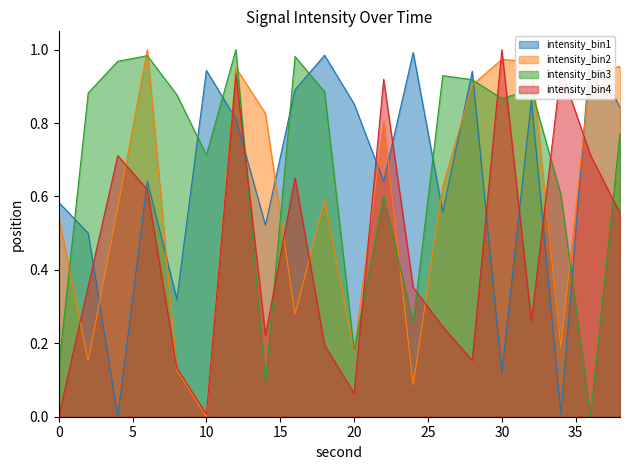

Between 28 and 4, which is larger?

28